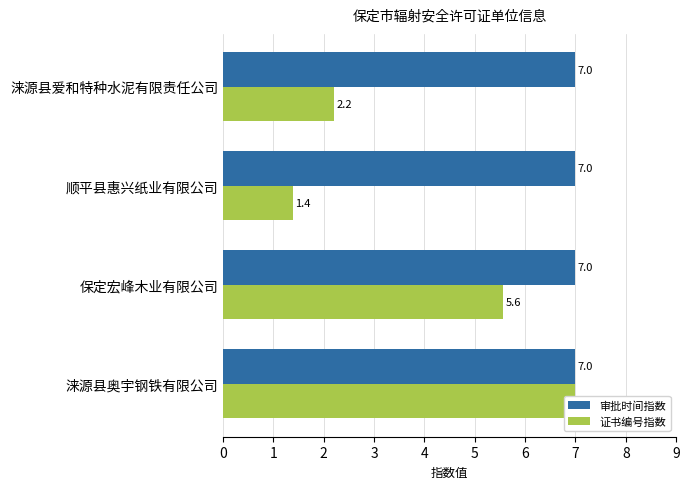

True or false: 证书编号指数 has a value of 1.4 at 顺平县惠兴纸业有限公司.

True